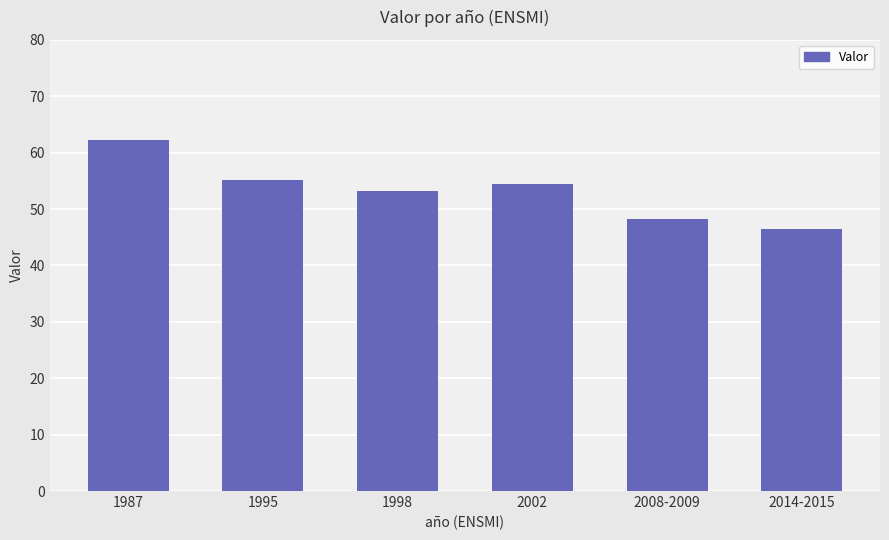

What is the sum of all values?

319.8